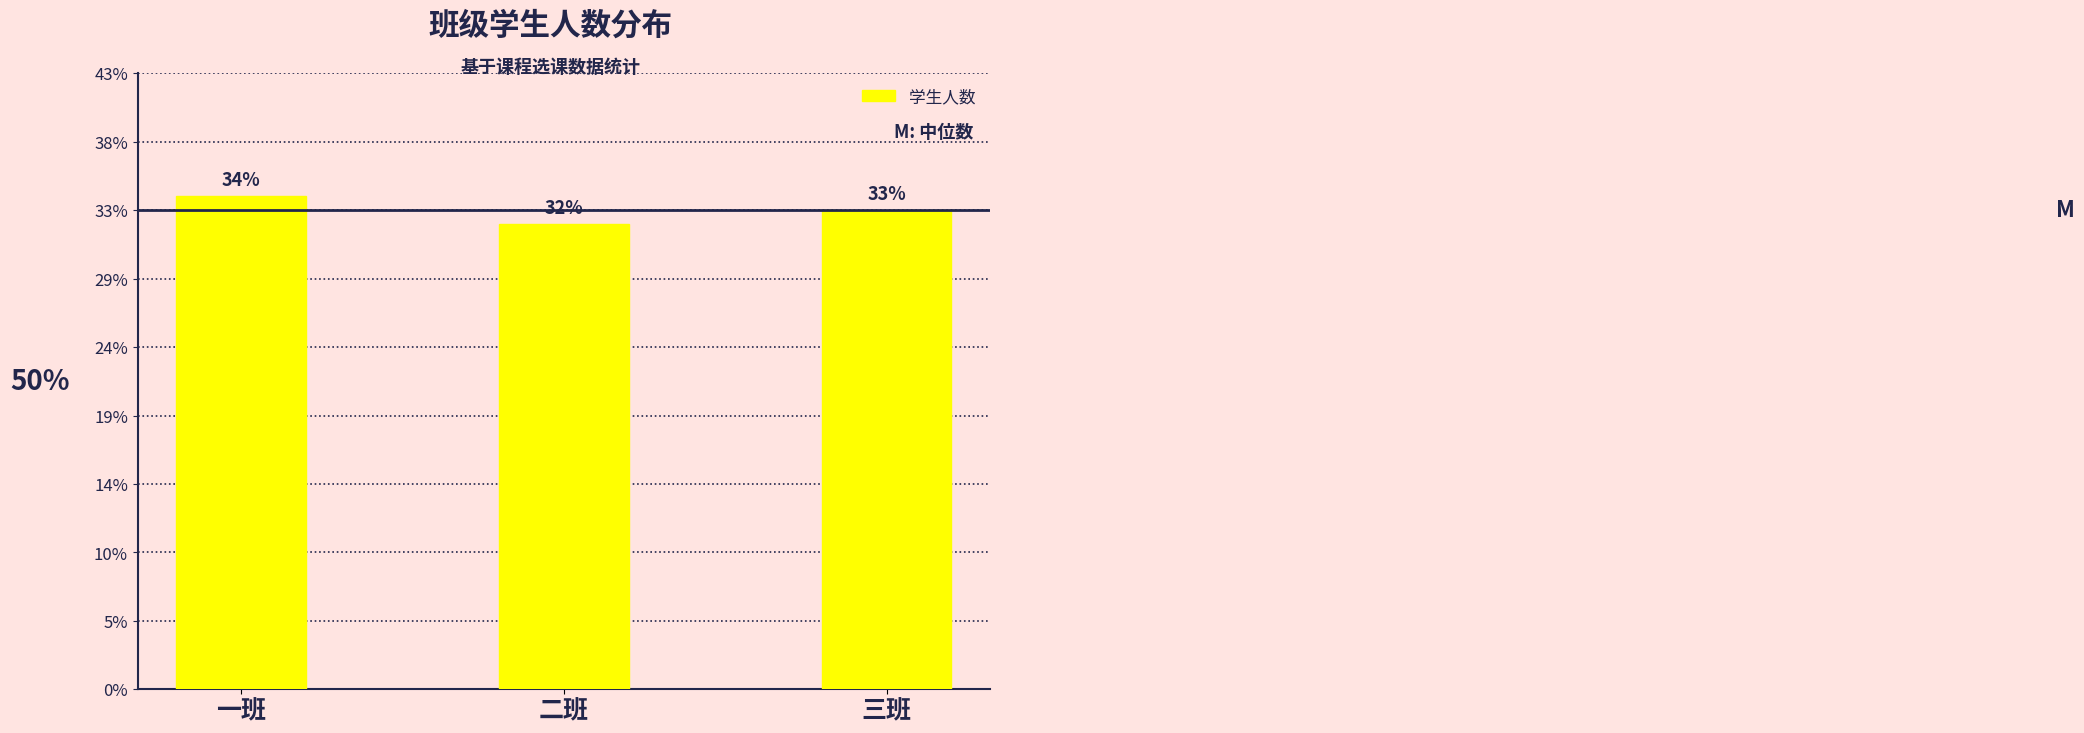

At which category does the chart reach its minimum across all series?

二班